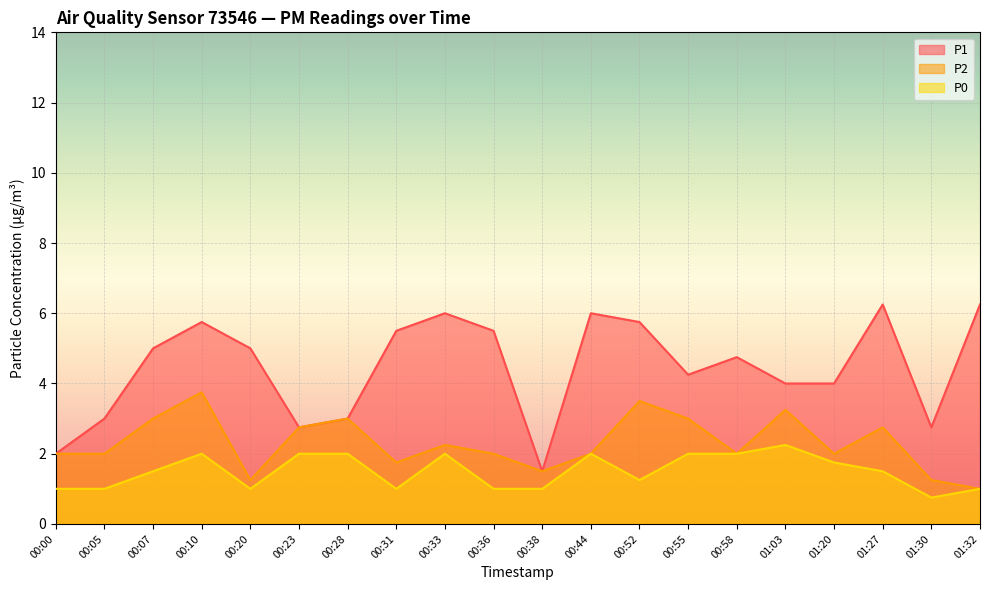

What is the sum of all P0 values?

30.0